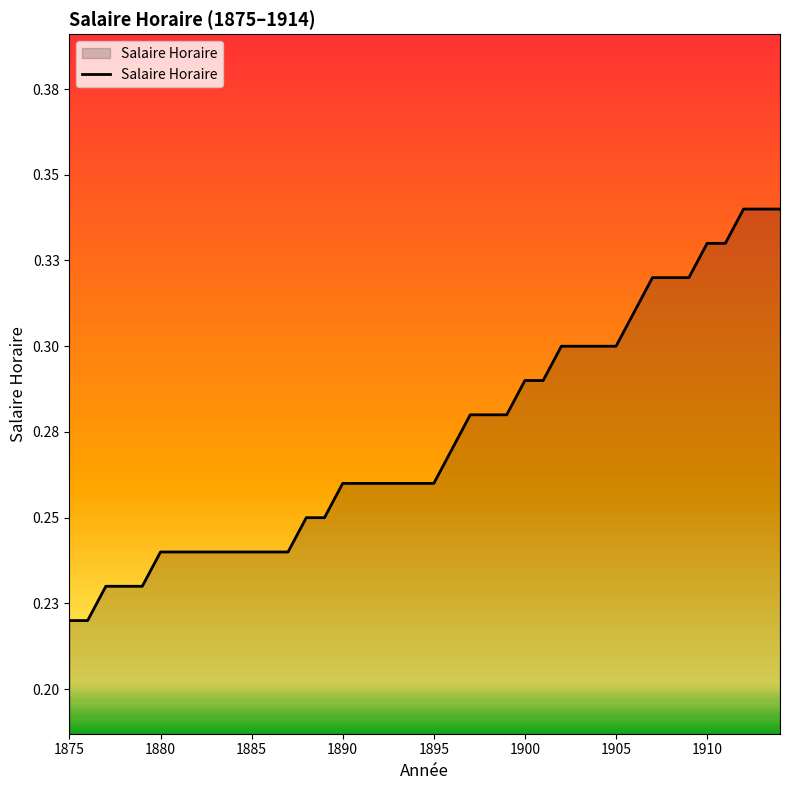

Does the chart have visible grid lines?

No